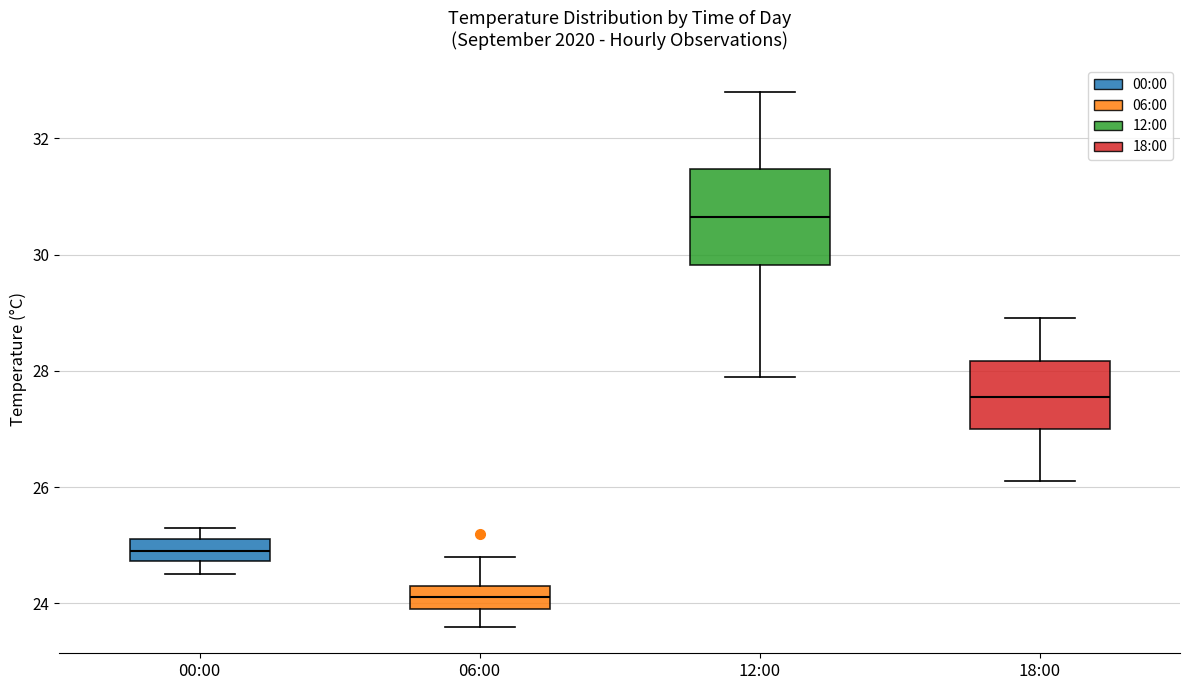

Reading left to right, read every box against the y-axis: the position of its median line, the range the box covers, and the ends of its whiskers. The values are not printed on the chart, so give them approximately, as read against the axis.

00:00: median 25.0, box 24.8 to 25.2, whiskers 24.6 to 25.4
06:00: median 24.2, box 24.0 to 24.4, whiskers 23.6 to 24.8
12:00: median 30.6, box 29.8 to 31.4, whiskers 28.0 to 32.8
18:00: median 27.6, box 27.0 to 28.2, whiskers 26.2 to 29.0